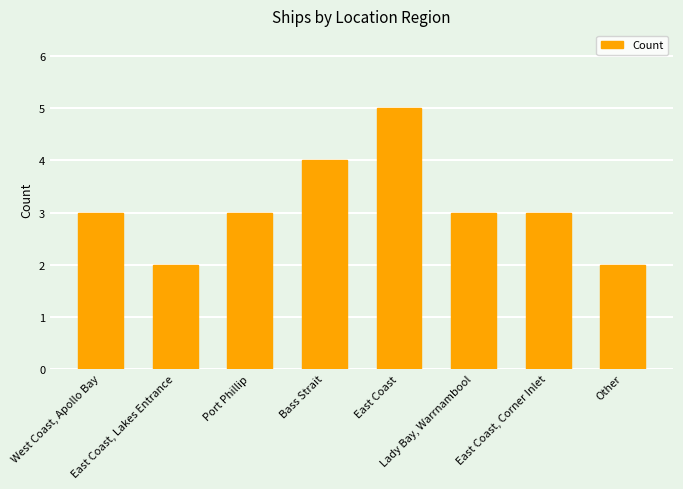

How many distinct data groups are displayed?

1